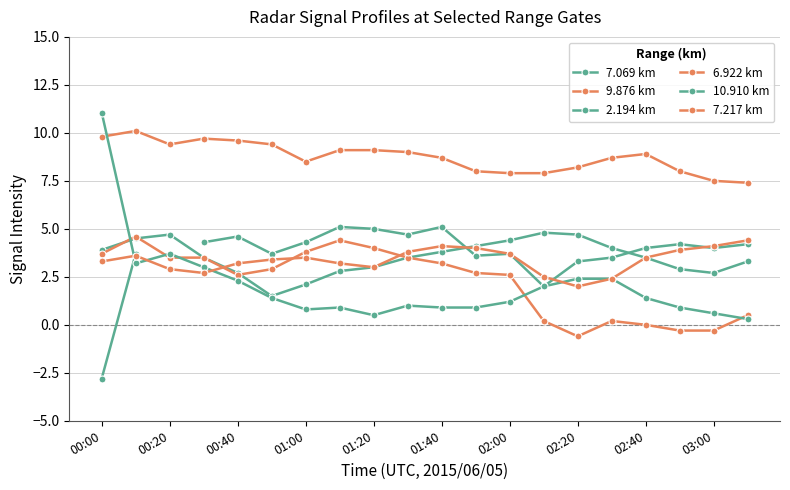

True or false: 9.876 km has a value of 7.9 at 02:00.

True